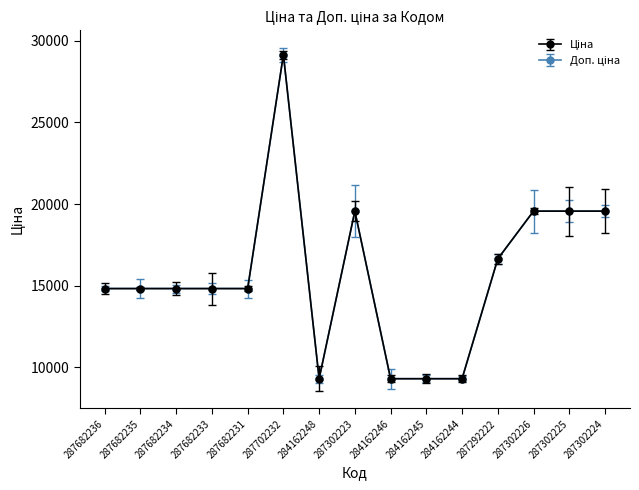

Rank the series at 287292222 from highest to lowest value.

Ціна, Доп. ціна